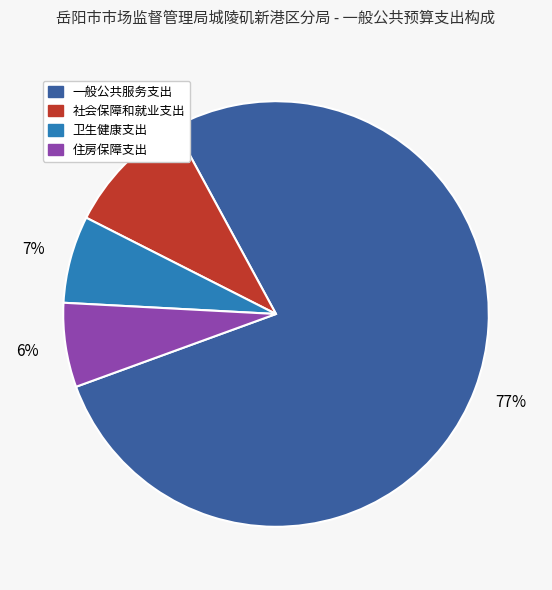

To the nearest percent, what is the average slice percentage?

25%